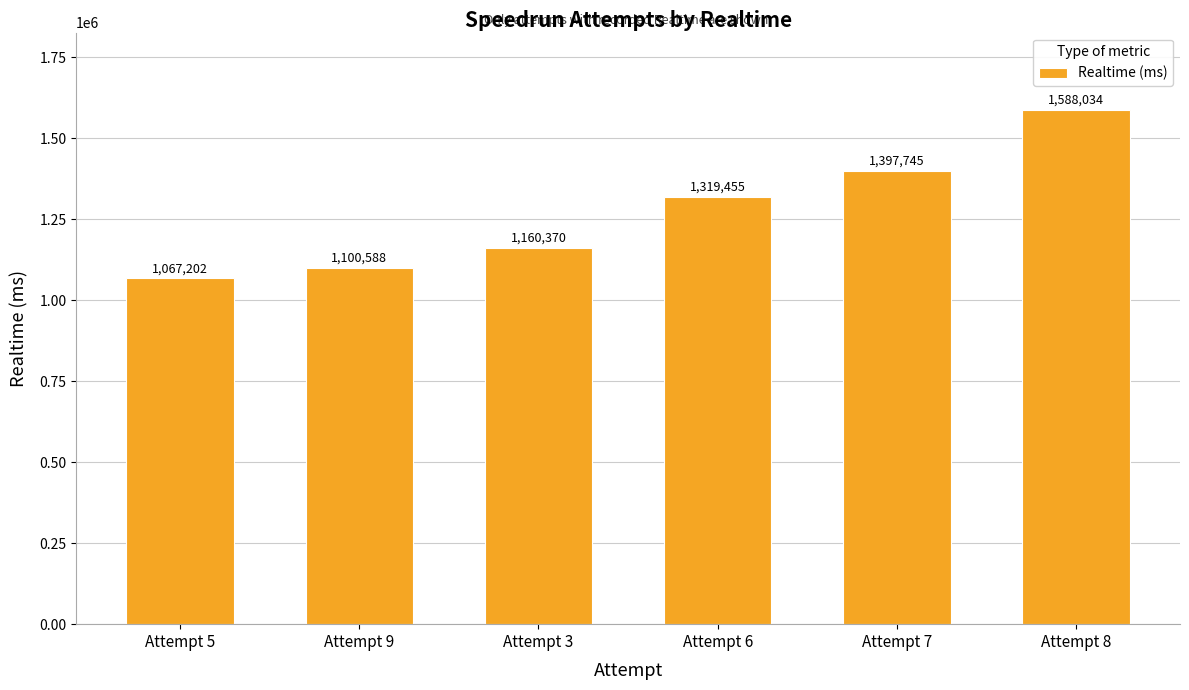

Which label corresponds to the largest value in the chart?

Attempt 8